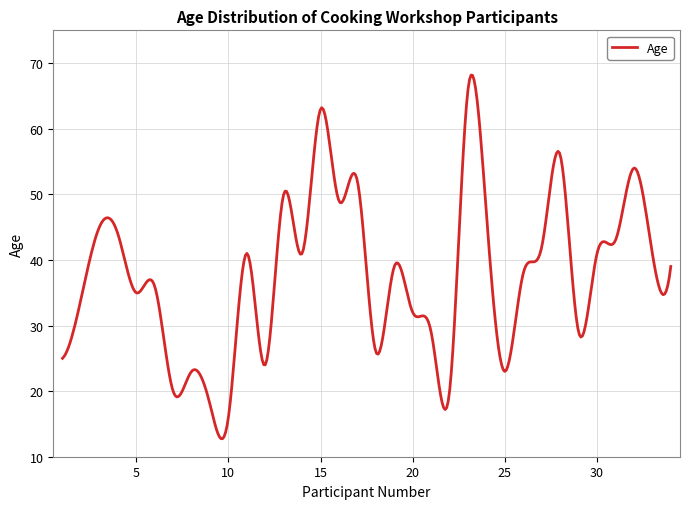

What is the difference between the maximum and minimum values?

55.4